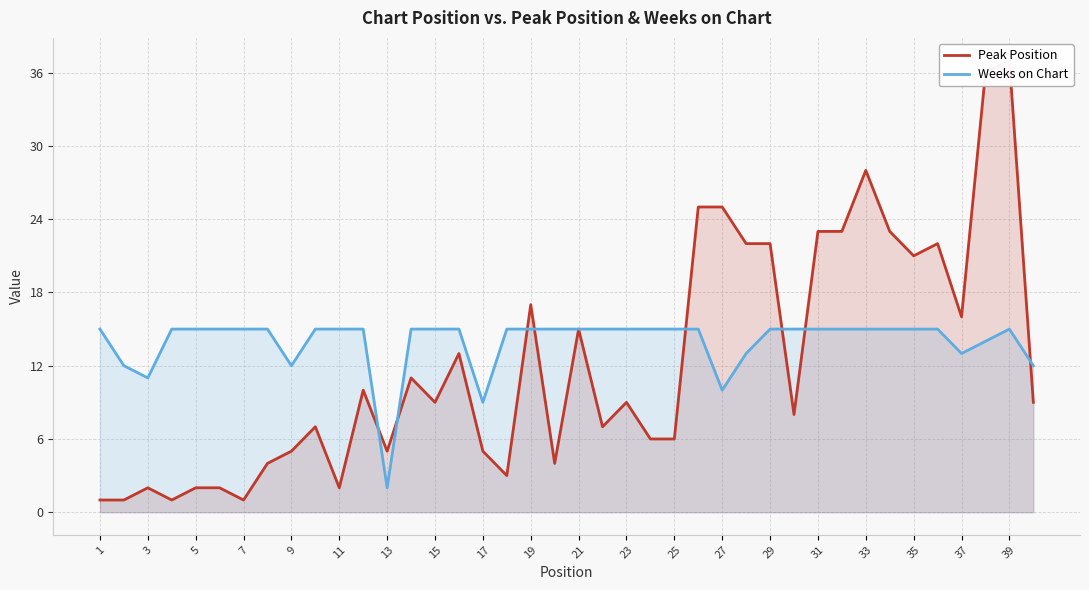

The value of Weeks on Chart at 19 is 24. True or false?

False